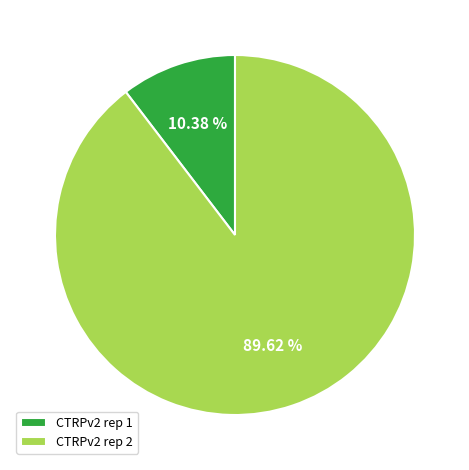

Which category has the biggest portion of the pie?

CTRPv2 rep 2